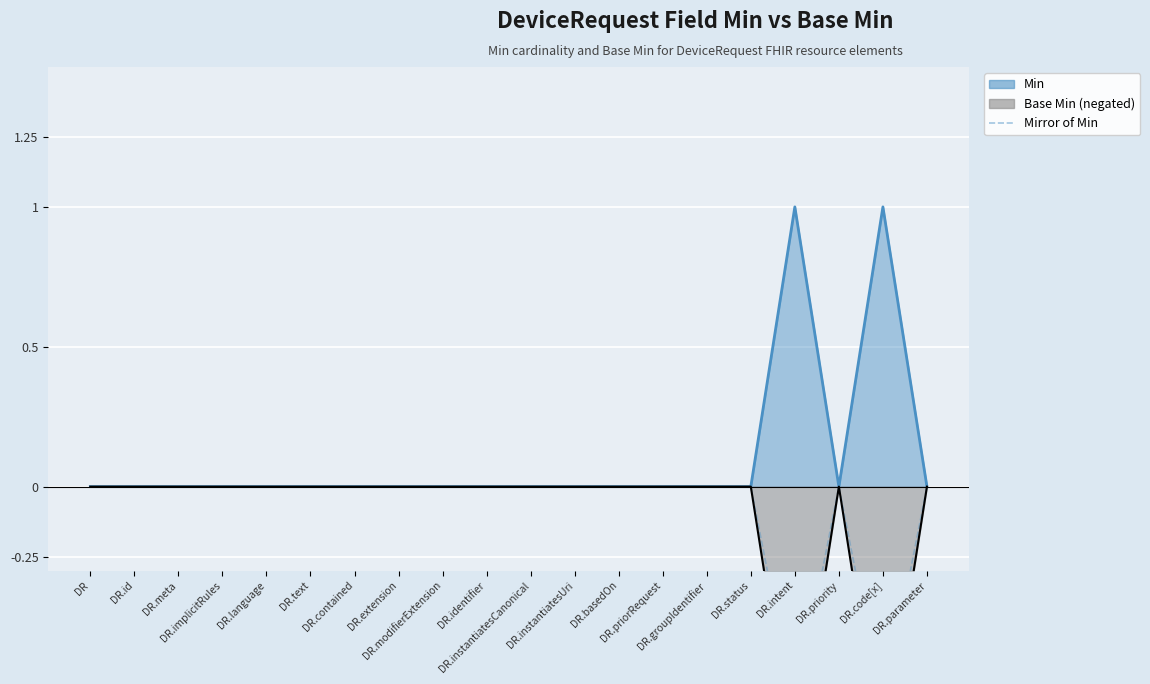

Which category has the lowest value across all series?

DR.intent